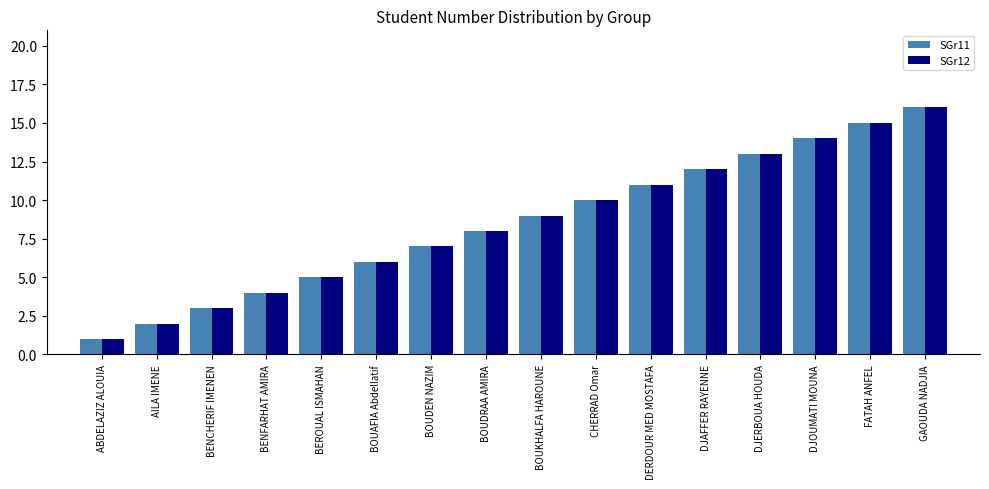

What is the sum of all SGr11 values?

136